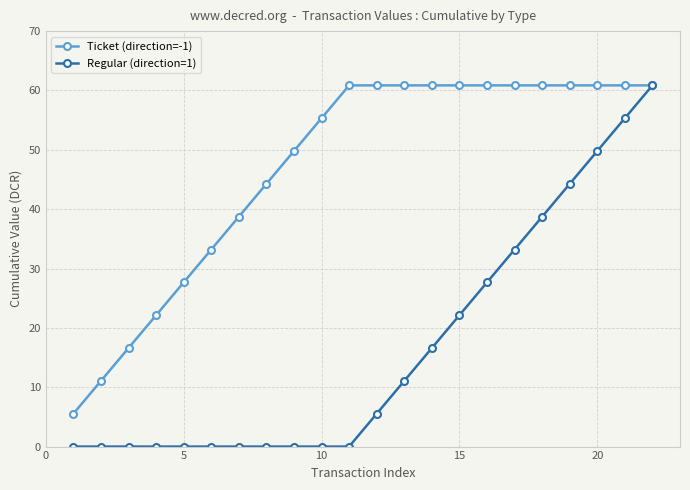

Reading right to left, what are all the values shown in this chart?

Ticket (direction=-1): 60.9	60.9	60.9	60.9	60.9	60.9	60.9	60.9	60.9	60.9	60.9	60.9	55.3	49.8	44.3	38.7	33.2	27.7	22.1	16.6	11.1	5.5
Regular (direction=1): 60.9	55.3	49.8	44.3	38.7	33.2	27.7	22.1	16.6	11.1	5.5	0.0	0.0	0.0	0.0	0.0	0.0	0.0	0.0	0.0	0.0	0.0